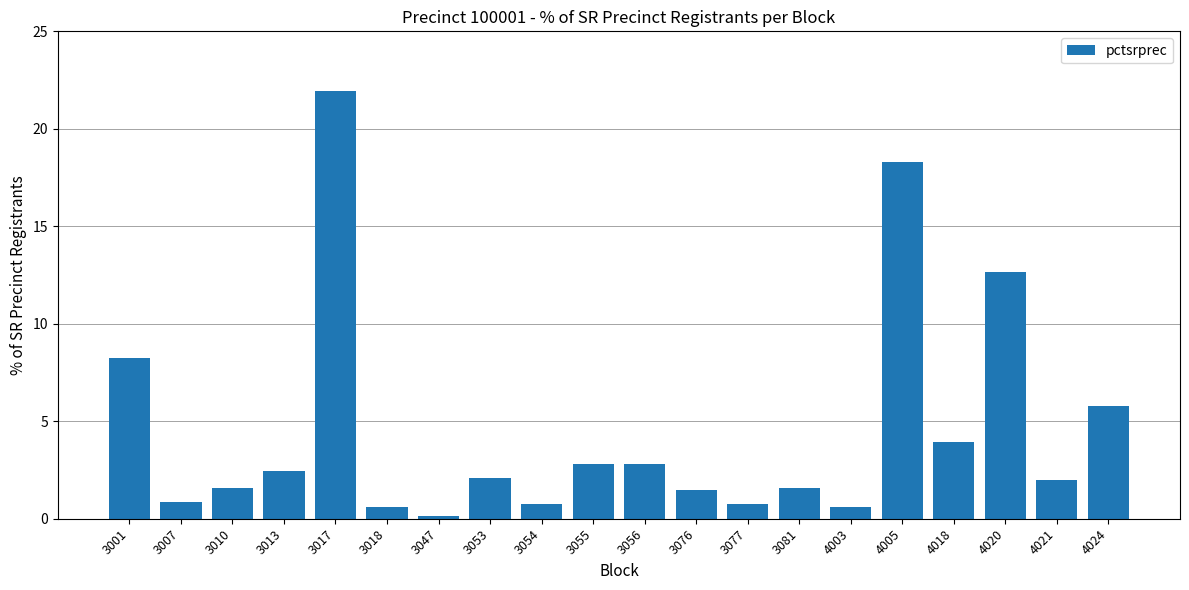

What is the value of the 13th bar from the left?

0.7